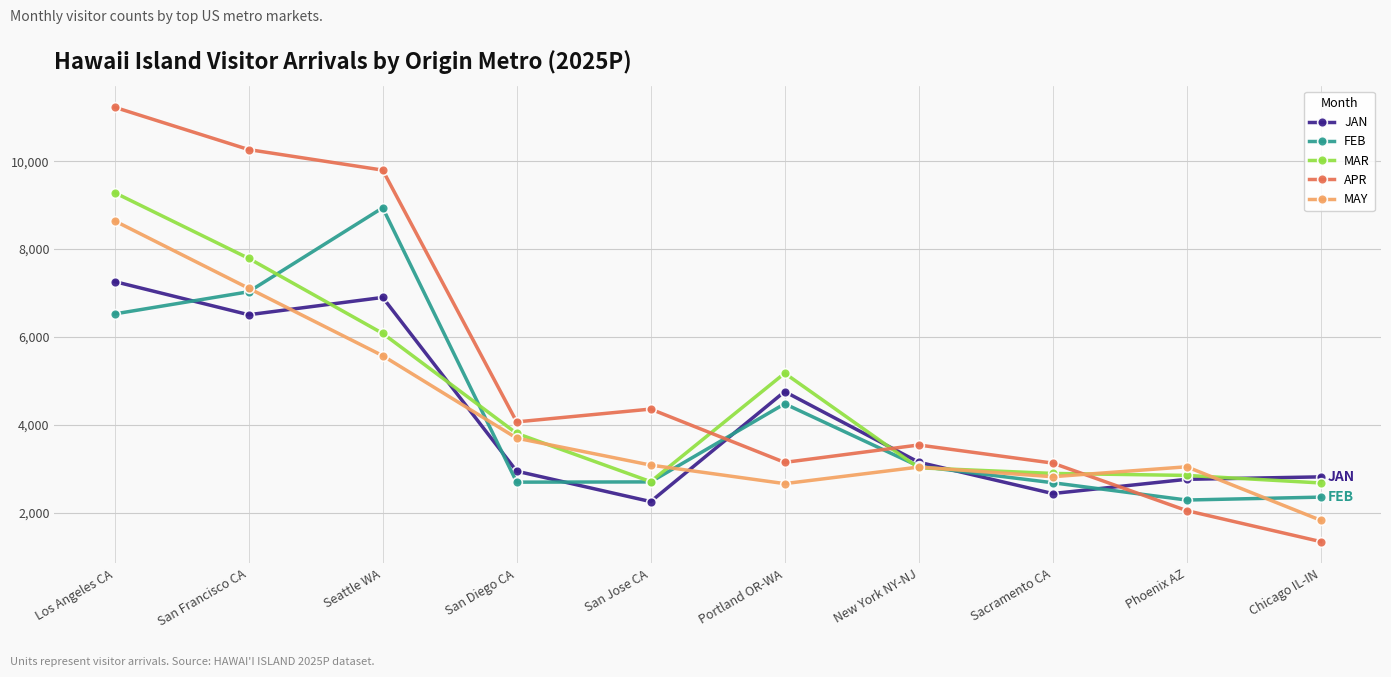

What is the difference between the highest and lowest values at Chicago IL-IN?

1473.5